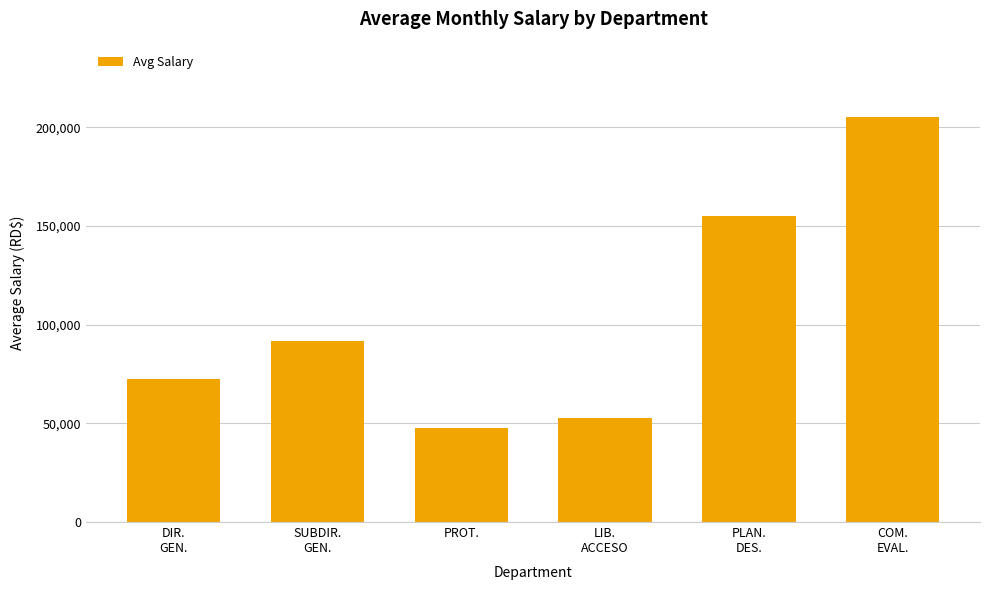

Rank the categories by value from highest to lowest.

COM.
EVAL., PLAN.
DES., SUBDIR.
GEN., DIR.
GEN., LIB.
ACCESO, PROT.